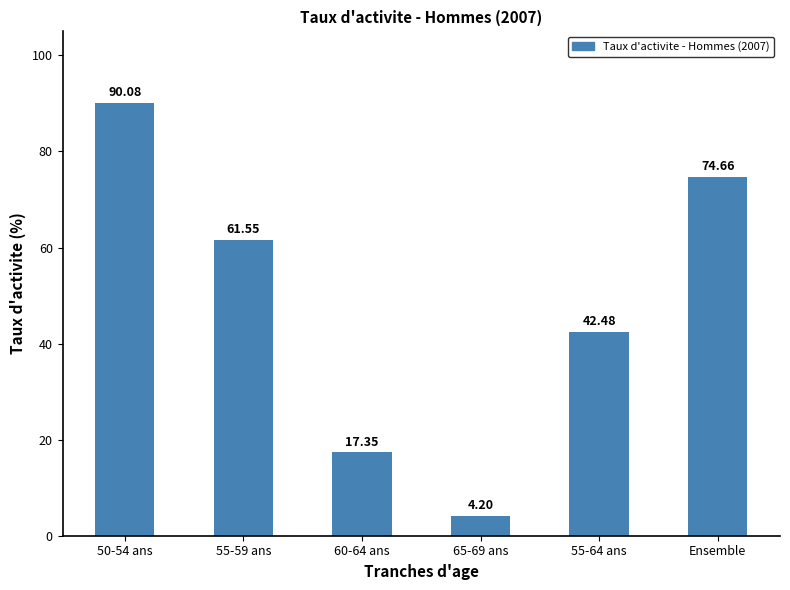

What position from the left is 65-69 ans?

4